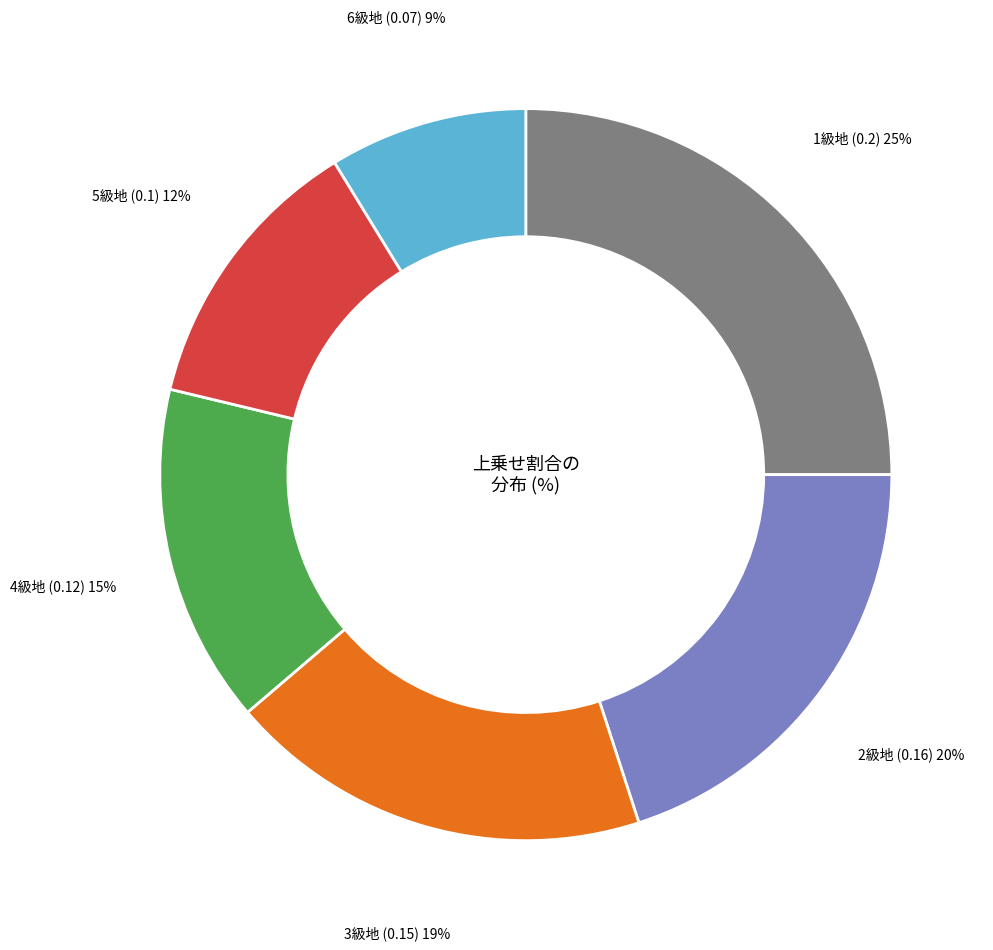

To the nearest percent, what is the average slice percentage?

17%